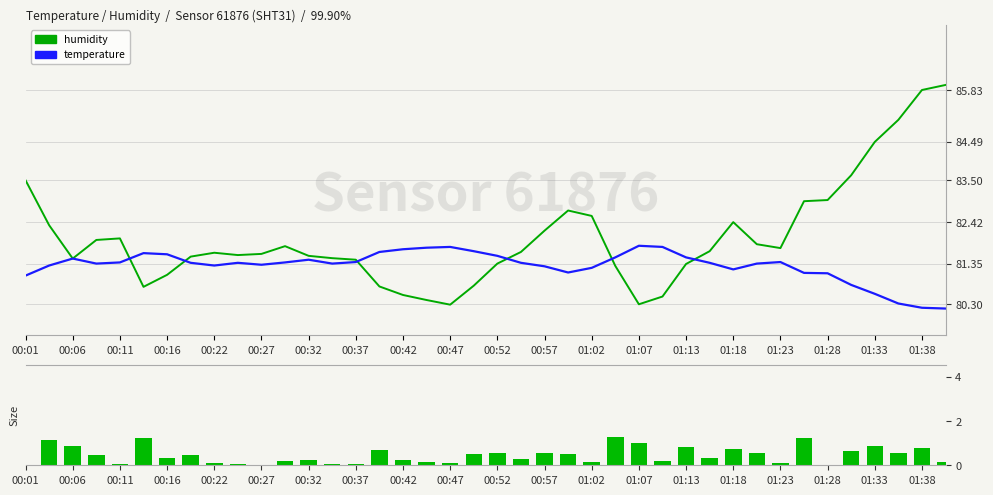

What is the lowest value of the temperature (+60 offset) series?

80.2